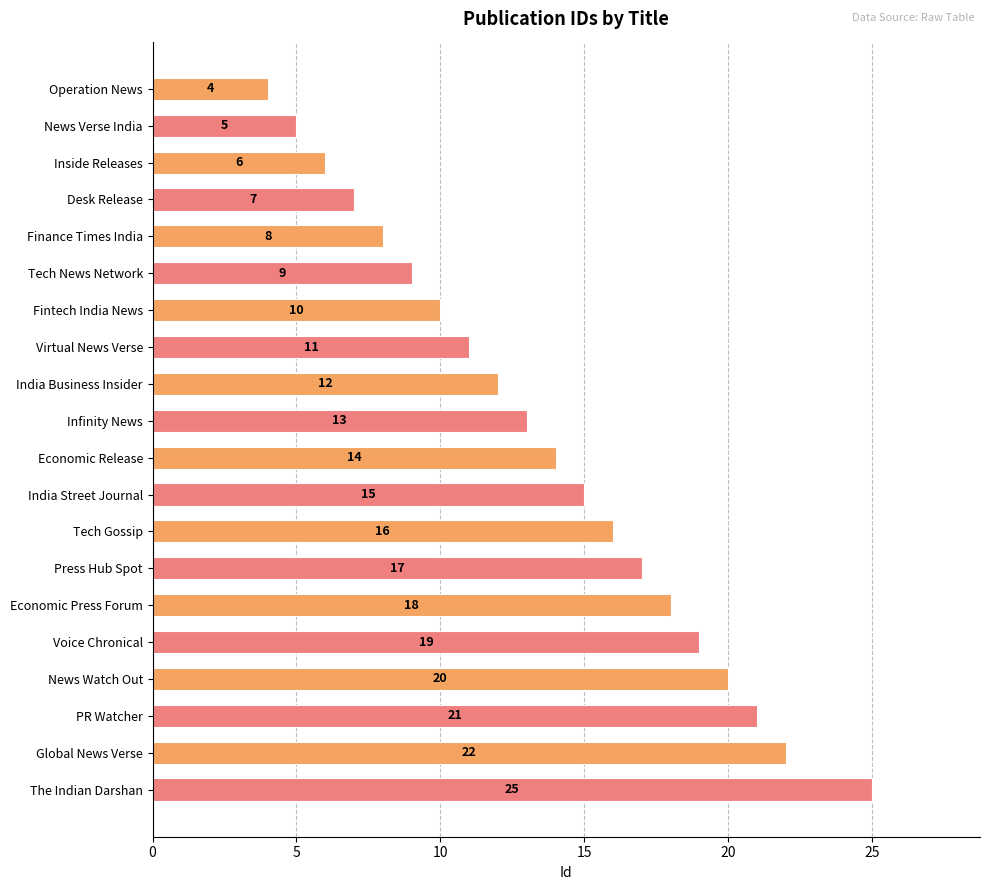

Reading bottom to top, transcribe all the data shown in this chart.

25	22	21	20	19	18	17	16	15	14	13	12	11	10	9	8	7	6	5	4